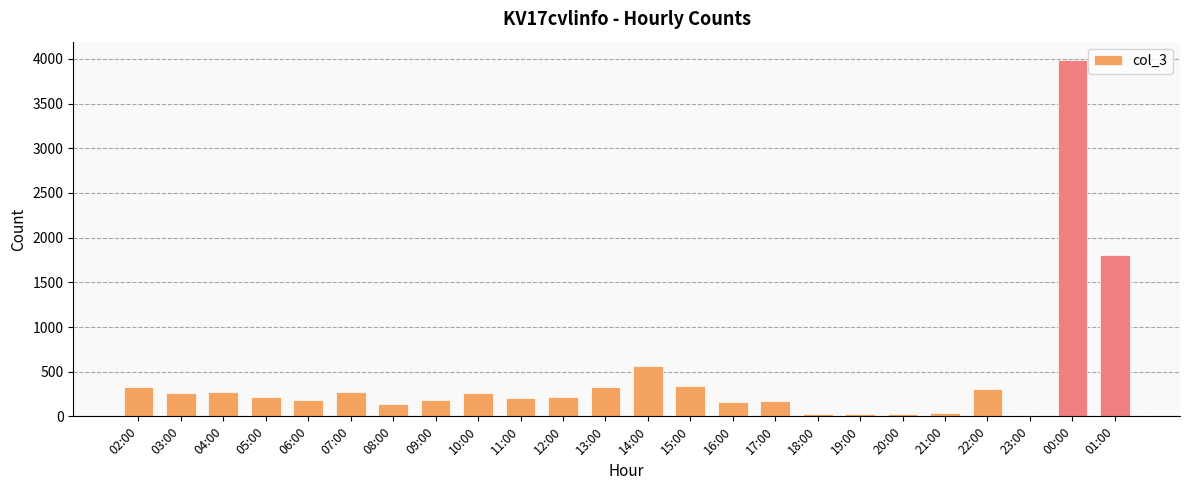

What is the average value?

430